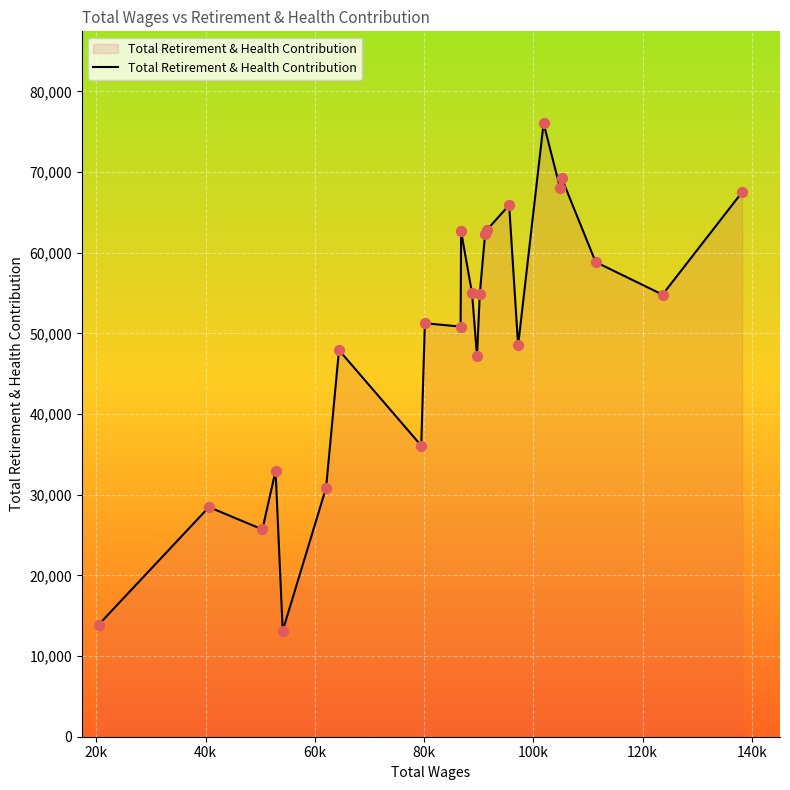

What is the greatest value displayed?

76029